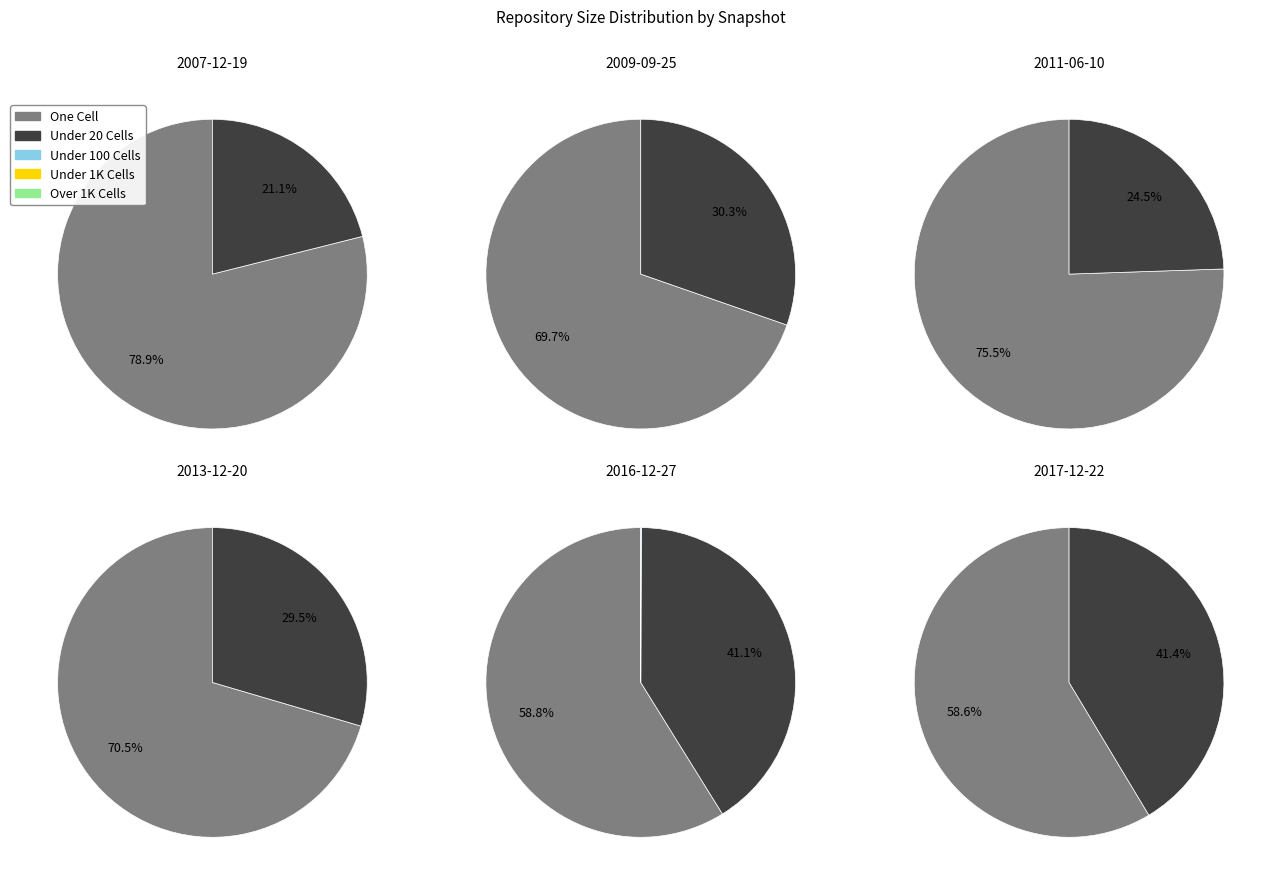

The one_cell slice represents 59% of the pie. True or false?

True